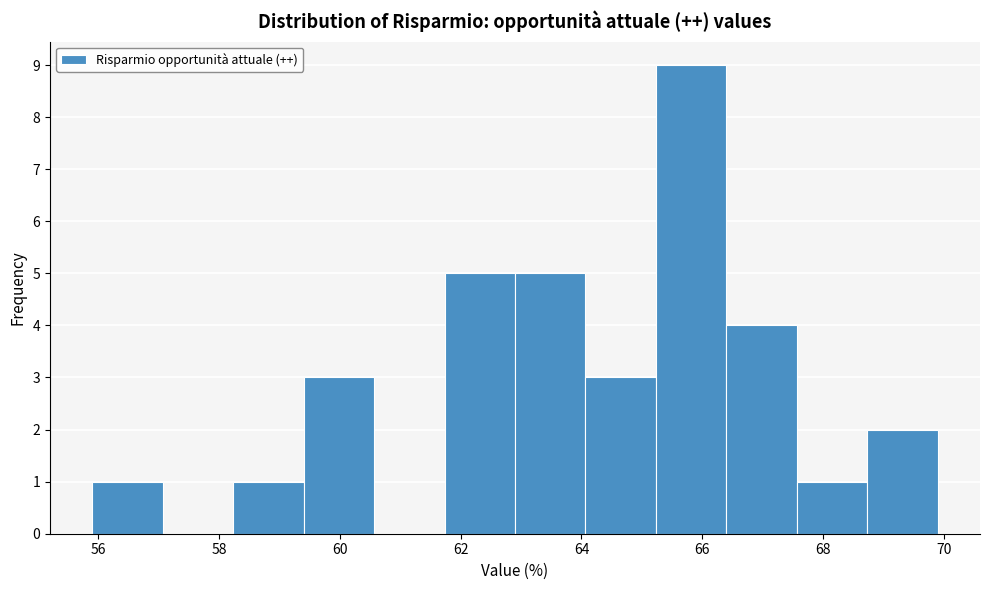

Reading left to right, transcribe this chart: for each bar, give the range it covers on the x-axis and its height. Neither the bar edges nor the heights are printed on the chart, so give them approximately, as read against the axes.

56.0 to 57.0: 1
57.0 to 58.2: 0
58.2 to 59.4: 1
59.4 to 60.6: 3
60.6 to 61.8: 0
61.8 to 63.0: 5
63.0 to 64.0: 5
64.0 to 65.2: 3
65.2 to 66.4: 9
66.4 to 67.6: 4
67.6 to 68.8: 1
68.8 to 70.0: 2